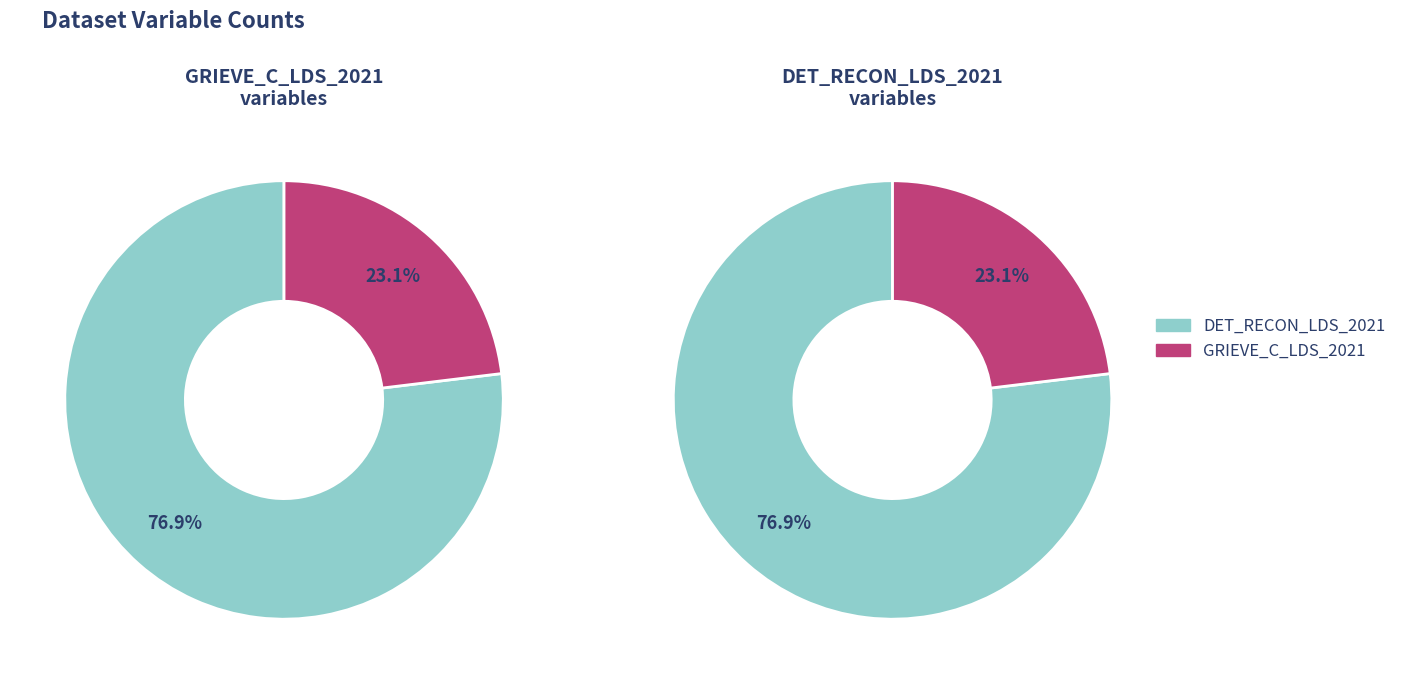

To the nearest percent, what percentage of the pie is GRIEVE_C_LDS_2021?

23%